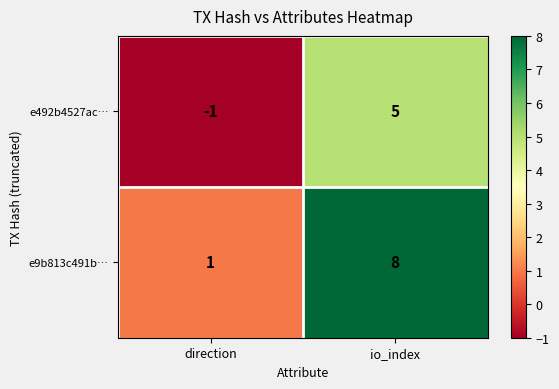

What is the sum of the e492b4527ac… values at io_index and direction?

4